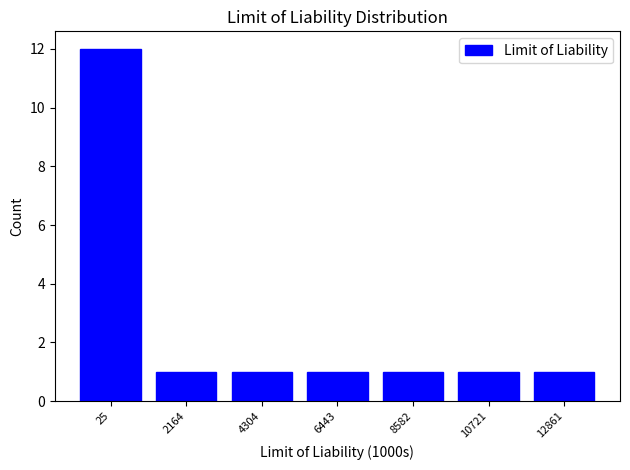

Reading left to right, what are all the values shown in this chart?

25=12	2164=1	4304=1	6443=1	8582=1	10721=1	12861=1